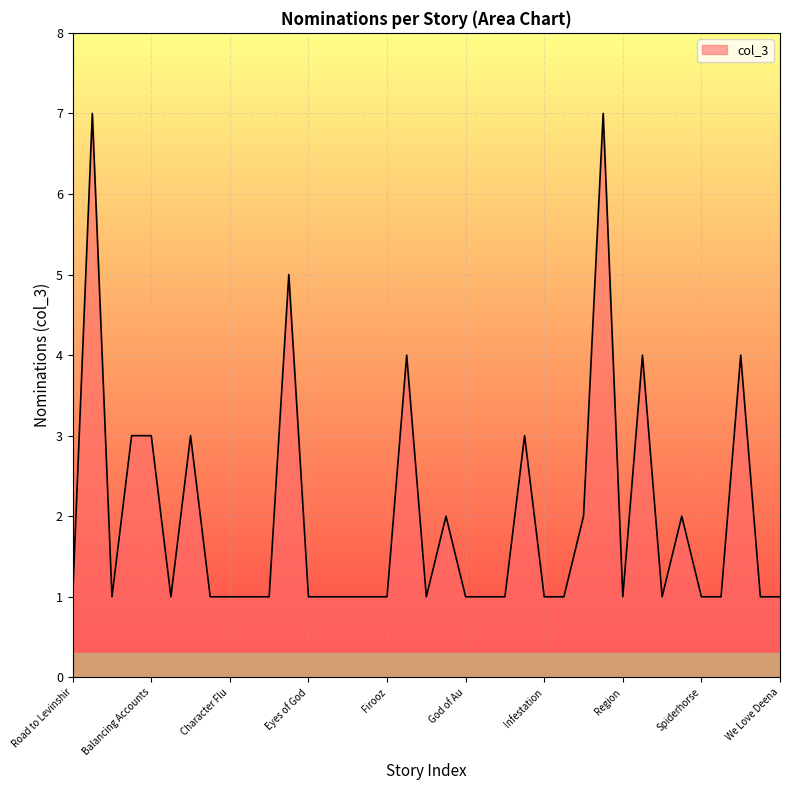

What is the maximum value shown in the chart?

7